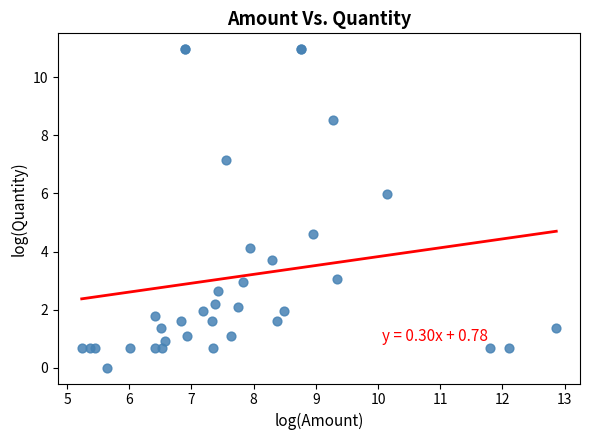

What Y value in the scatter plot is closest to 5?

4.6